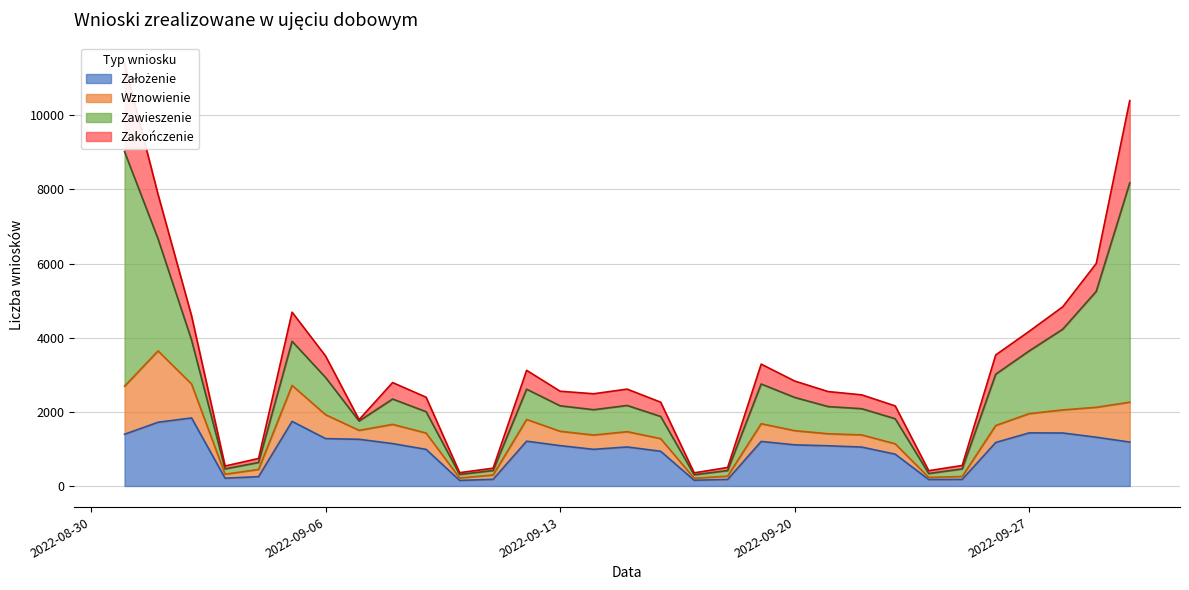

Which series ends up on top after the final intersection of Założenie and Zakończenie?

Zakończenie